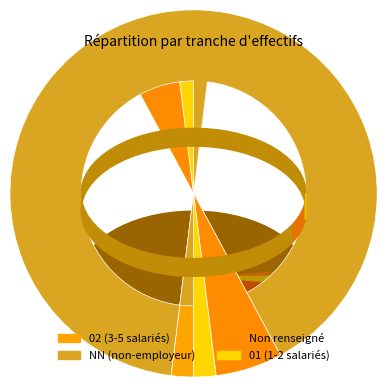

Which slice is the largest?

NN